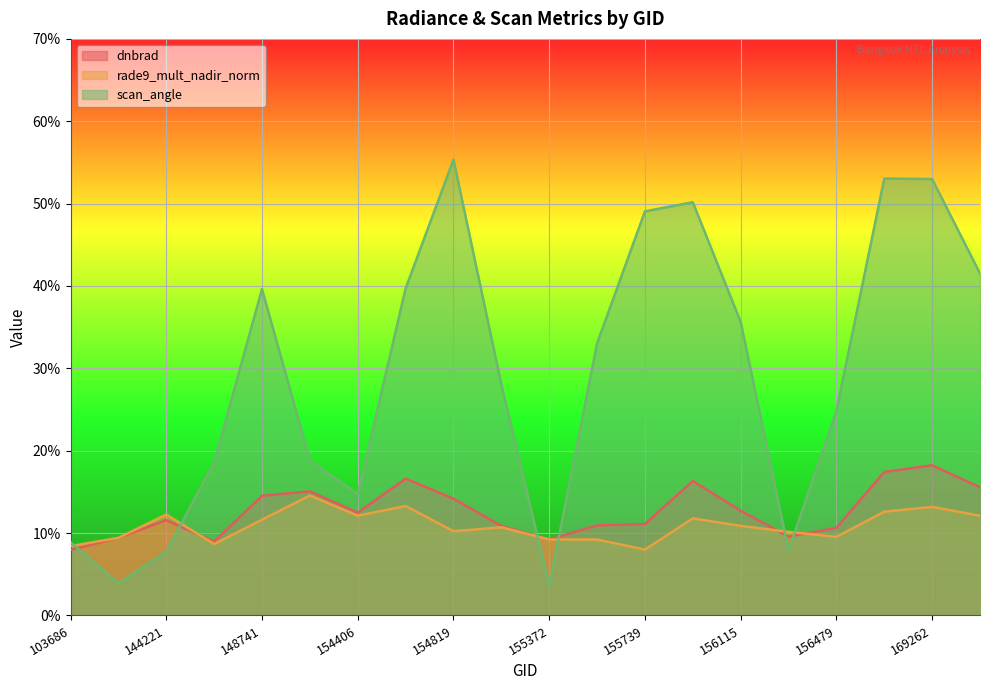

True or false: rade9_mult_nadir_norm has a value of 10.9 at 156115.

True